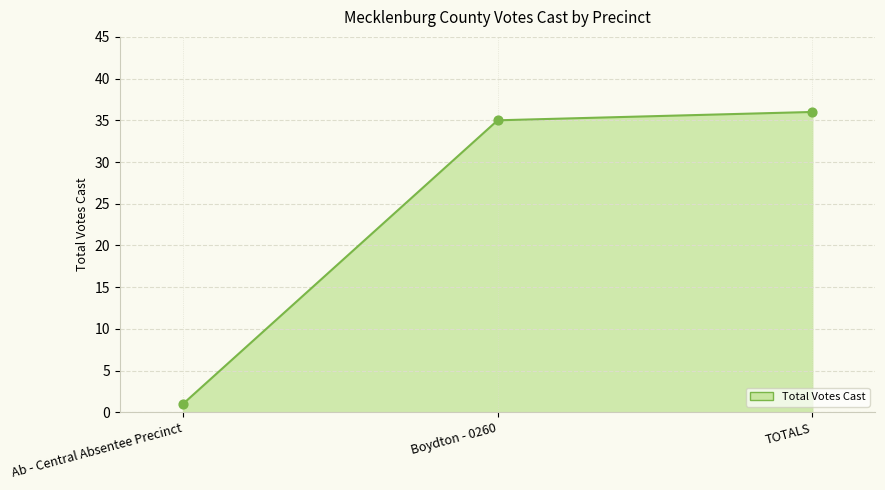

What is the change in value from Boydton - 0260 to TOTALS?

+1